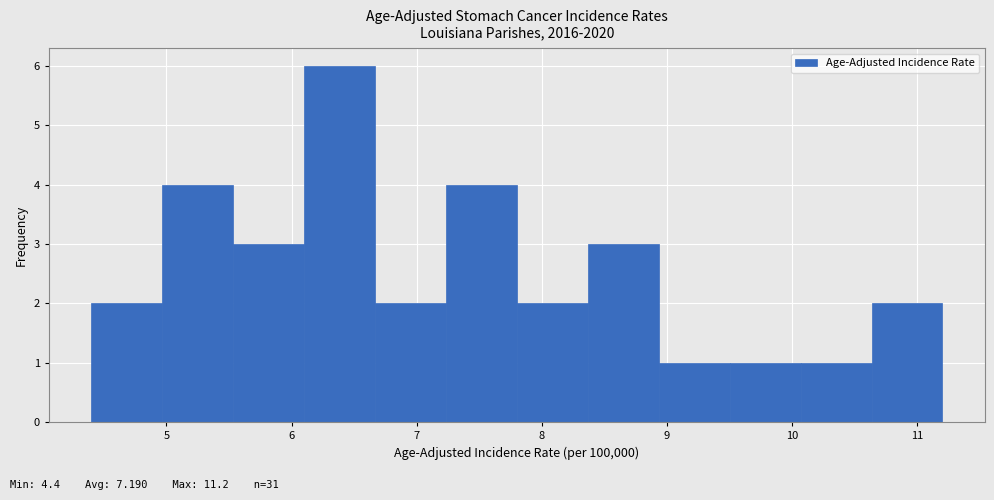

What is the height of the bar covering 10.1 to 10.6 on the x-axis? Neither the bar edges nor the heights are printed on the chart, so give them approximately, as read against the axes.

1